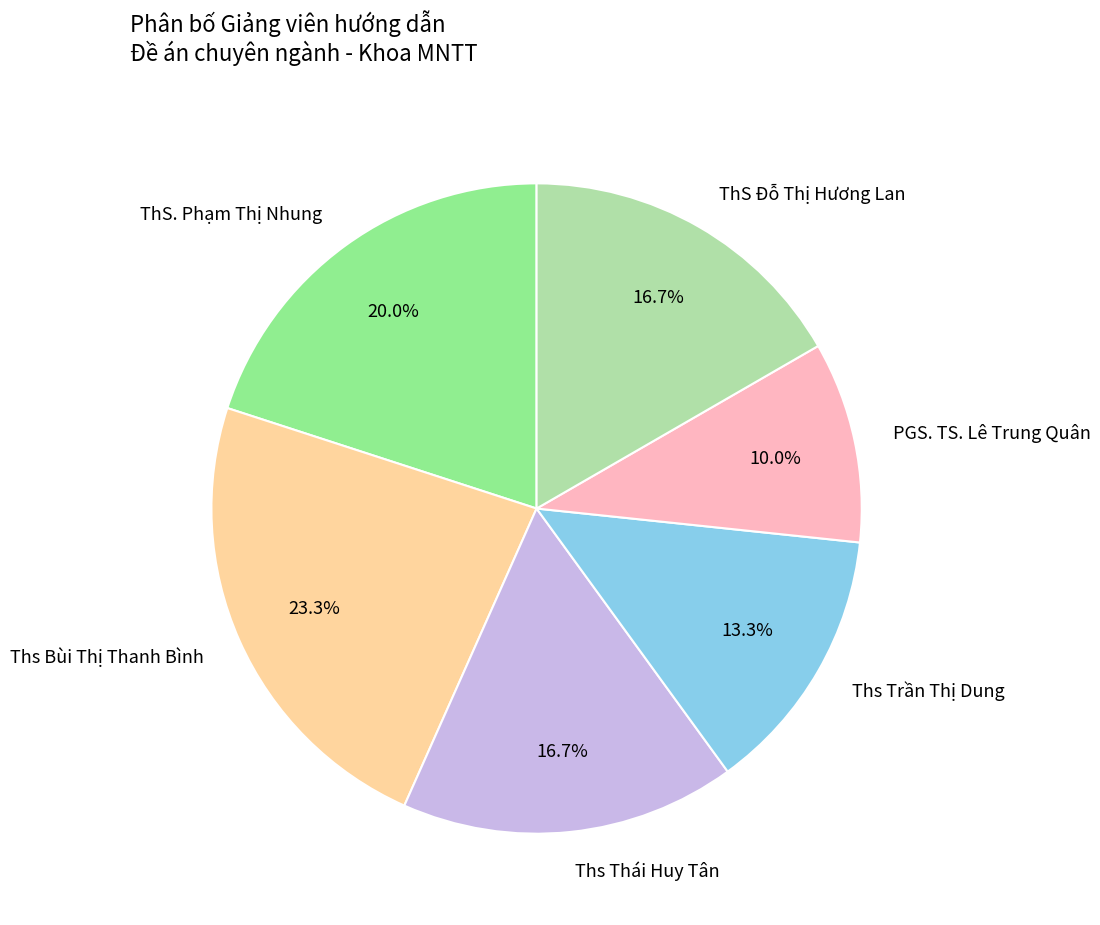

Between Ths Bùi Thị Thanh Bình and Ths Trần Thị Dung, which is larger?

Ths Bùi Thị Thanh Bình